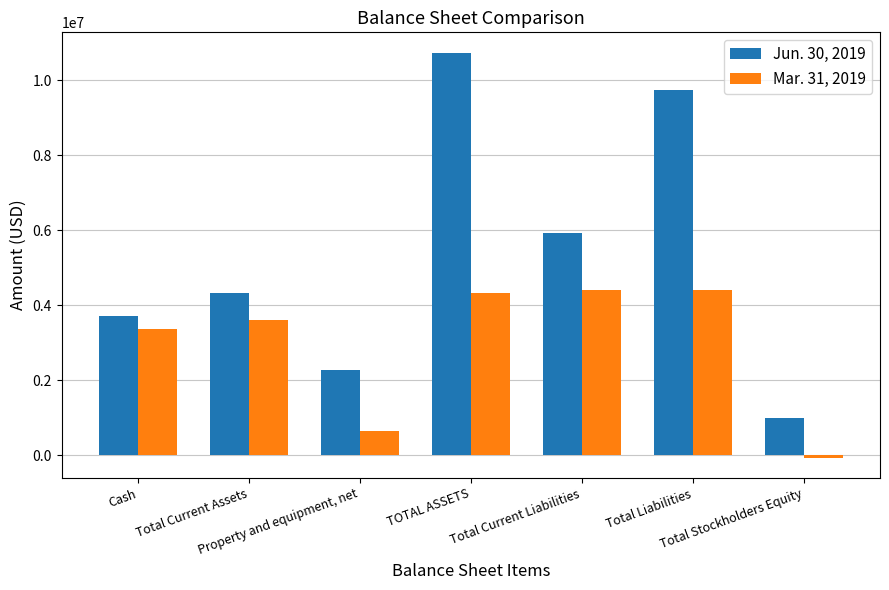

What is the sum of all Jun. 30, 2019 values?

37740403